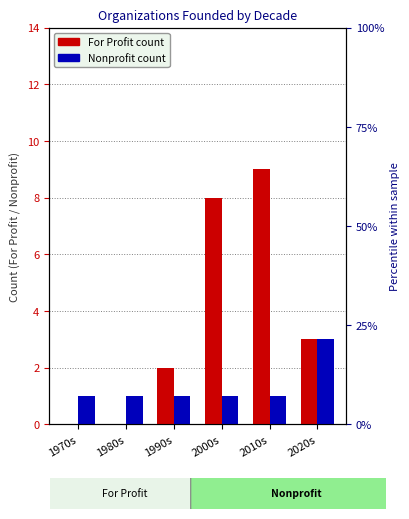

At how many categories does at least one series exceed 8?

1